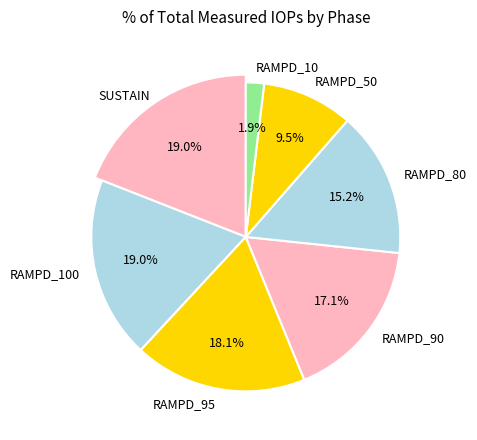

What is the total percentage of RAMPD_95 and RAMPD_90?

35.2%